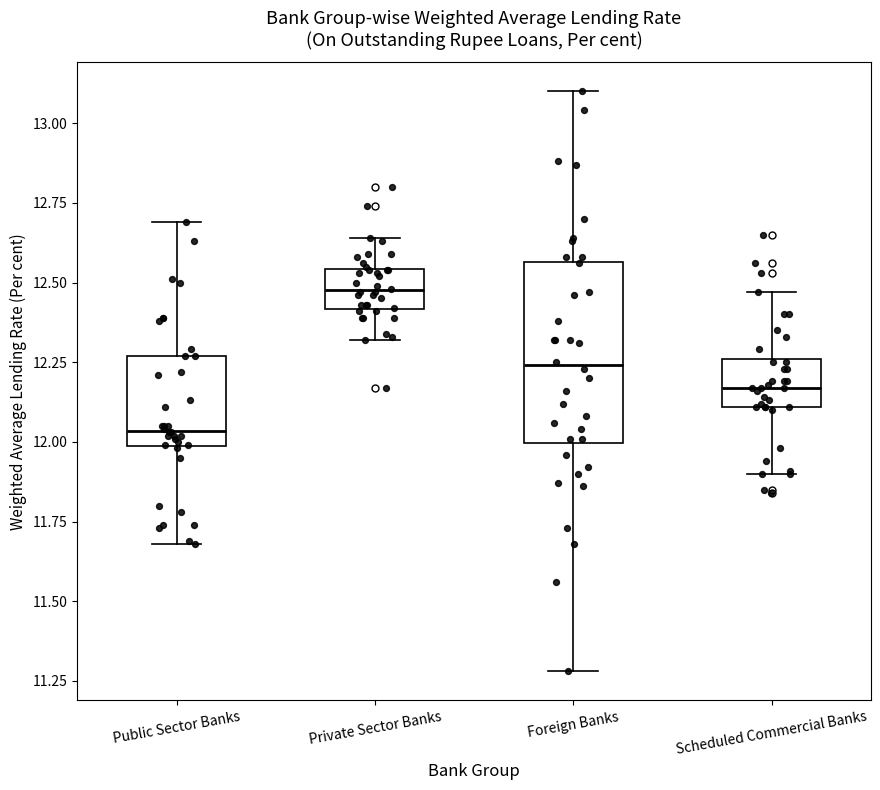

Where is the upper edge of the box for Foreign Banks on the y-axis? The values are not printed on the chart, so give them approximately, as read against the axis.

12.55